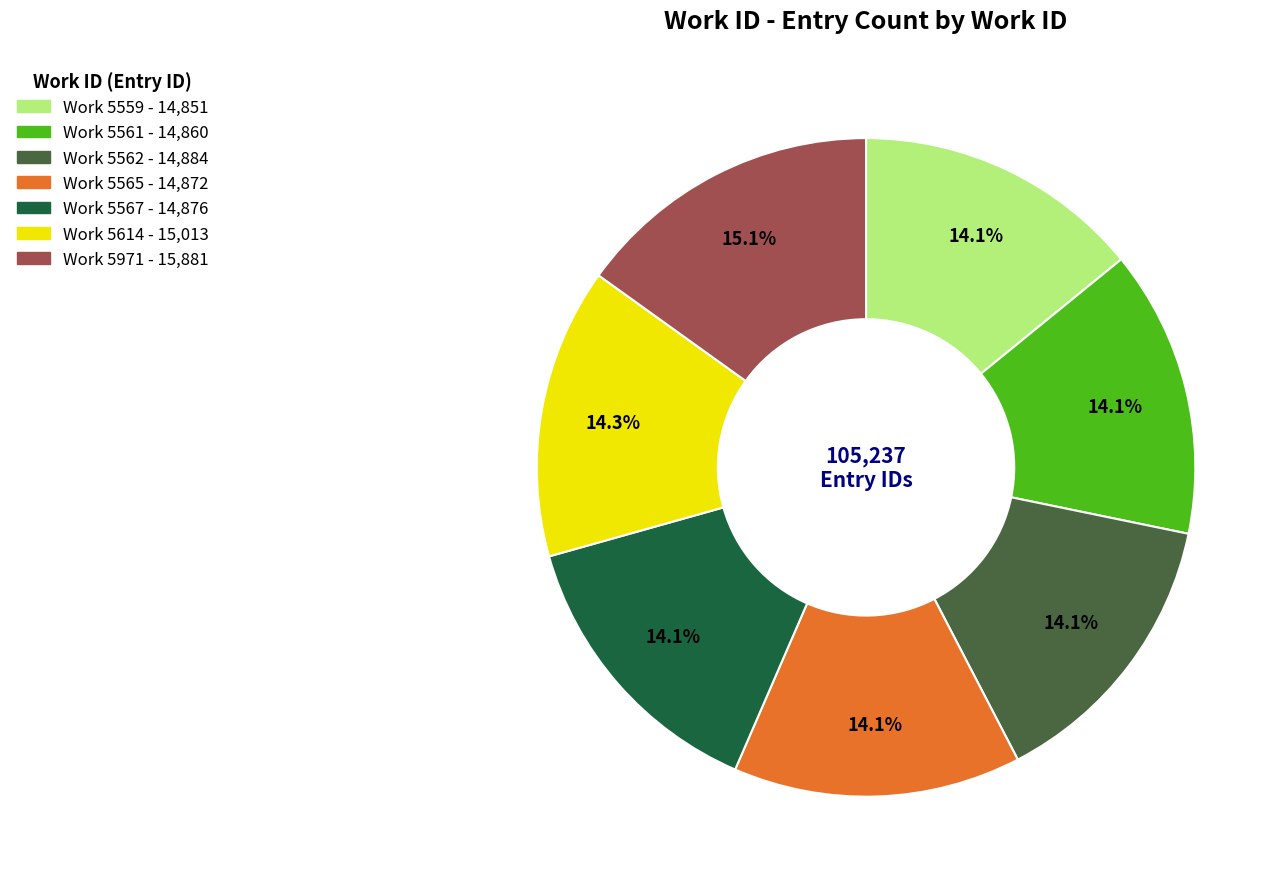

Does any single category account for the majority?

No